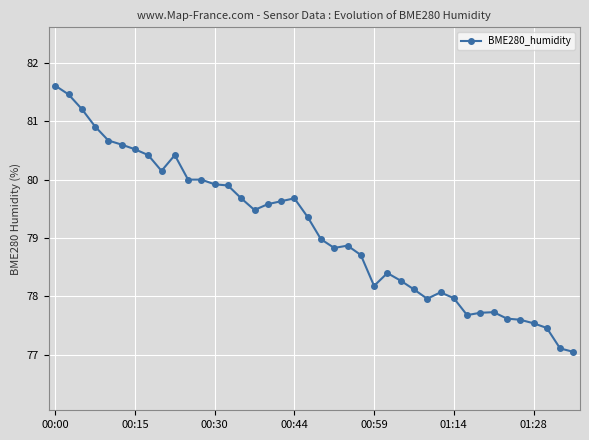

What is the difference between the maximum and second lowest values?

4.5